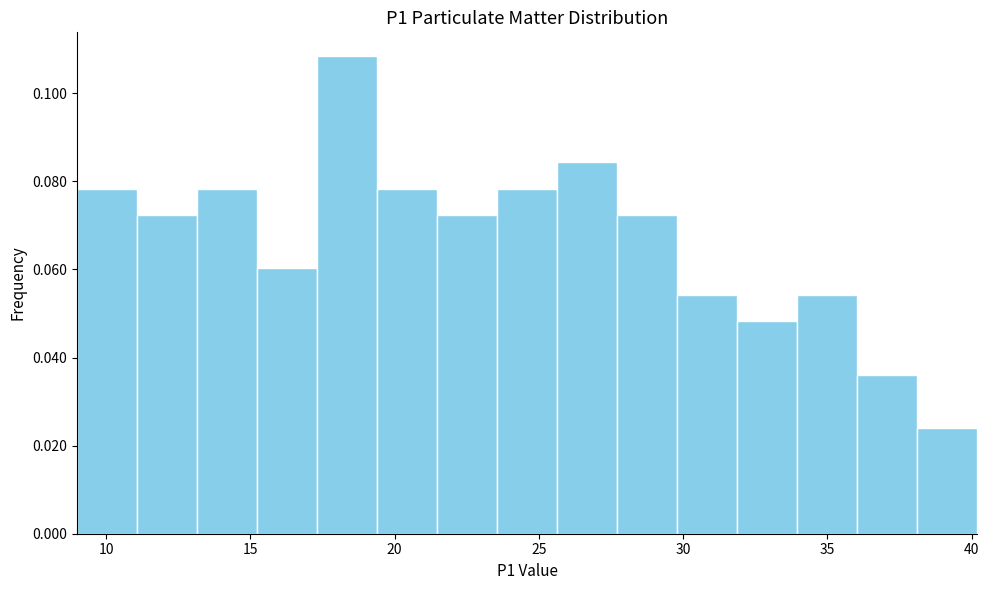

Which range on the x-axis has the tallest bar?

17.5 to 19.5